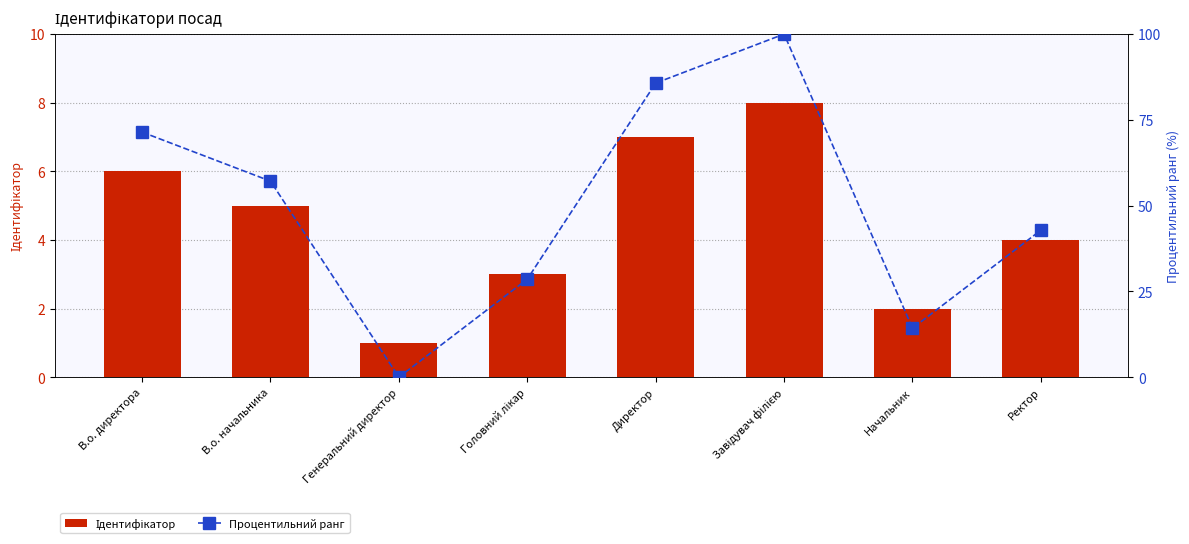

Reading right to left, what are all the values shown in this chart?

Ідентифікатор: 4.0	2.0	8.0	7.0	3.0	1.0	5.0	6.0
Процентильний ранг: 42.9	14.3	100.0	85.7	28.6	0.0	57.1	71.4